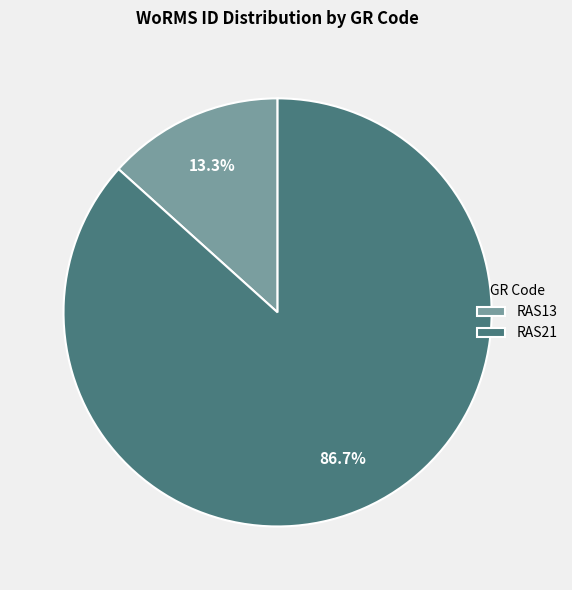

What is the smallest slice in the pie chart?

RAS13